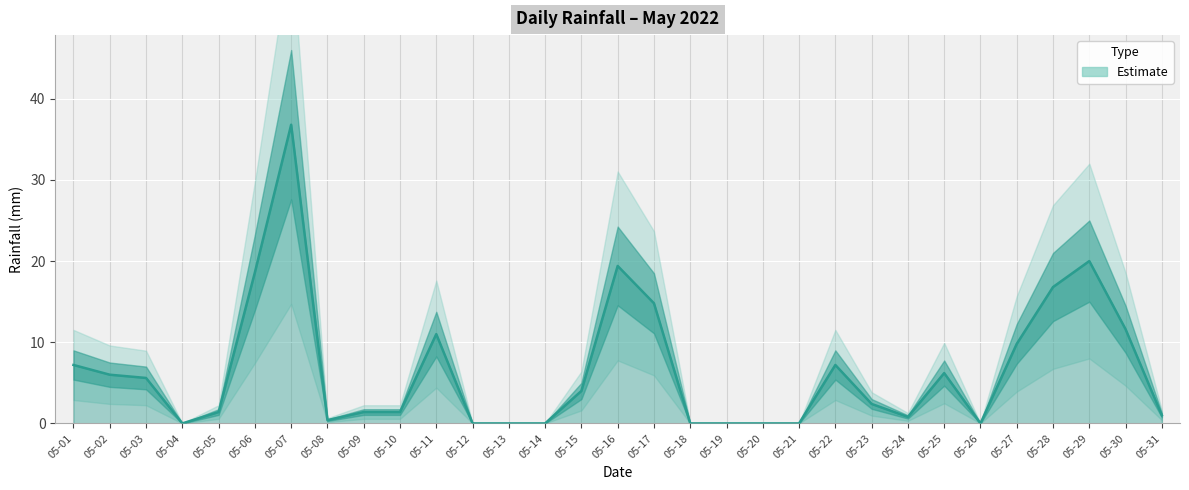

List the labels in order of value, largest first.

05-07, 05-29, 05-16, 05-06, 05-28, 05-17, 05-30, 05-11, 05-27, 05-01, 05-22, 05-25, 05-02, 05-03, 05-15, 05-23, 05-05, 05-09, 05-10, 05-31, 05-24, 05-08, 05-04, 05-12, 05-13, 05-14, 05-18, 05-19, 05-20, 05-21, 05-26